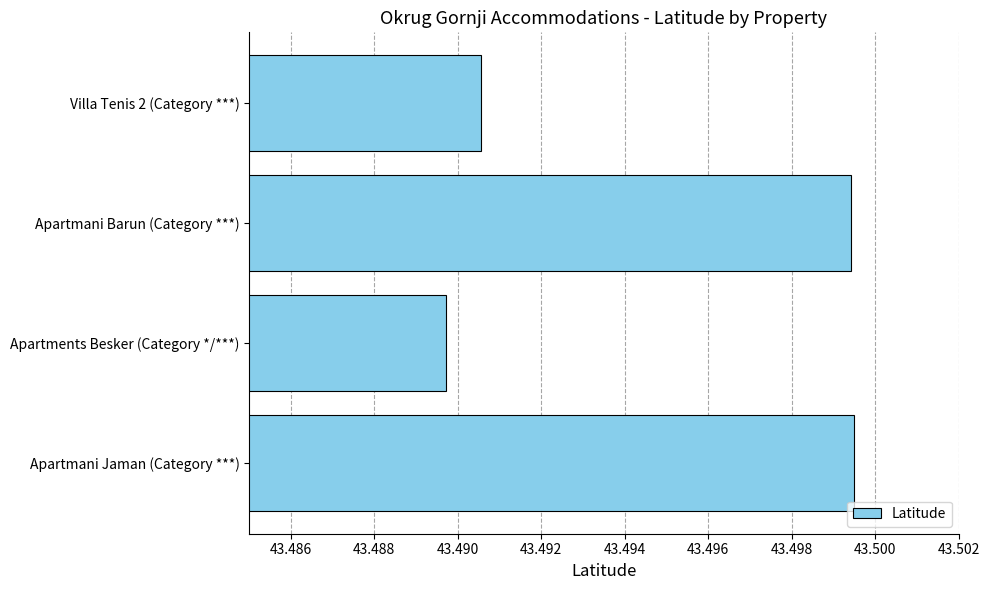

At which category does the chart reach its minimum across all series?

Apartments Besker (Category */***)